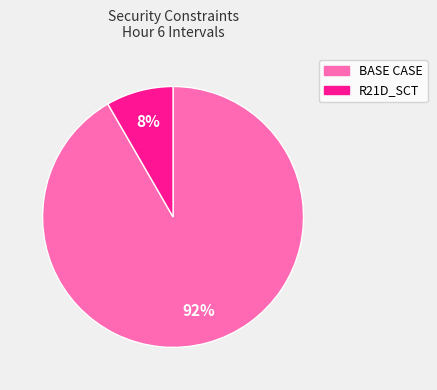

How many segments does this pie chart have?

2